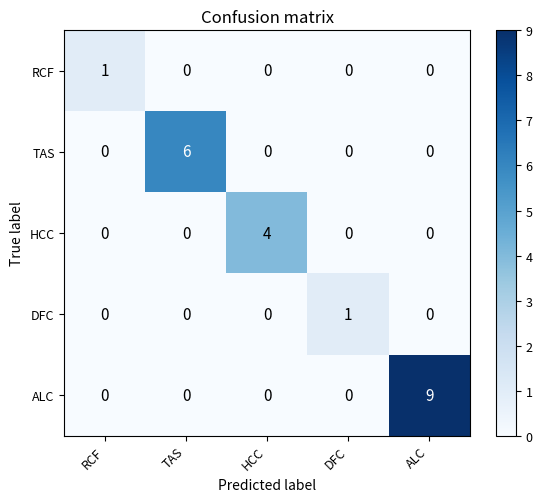

True or false: RCF has a value of 0 at DFC.

True